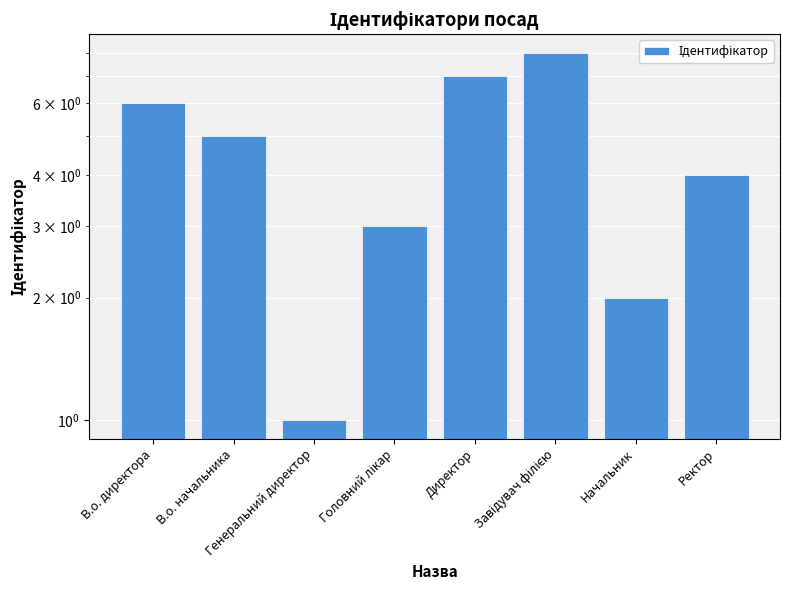

What position from the right is Начальник?

2